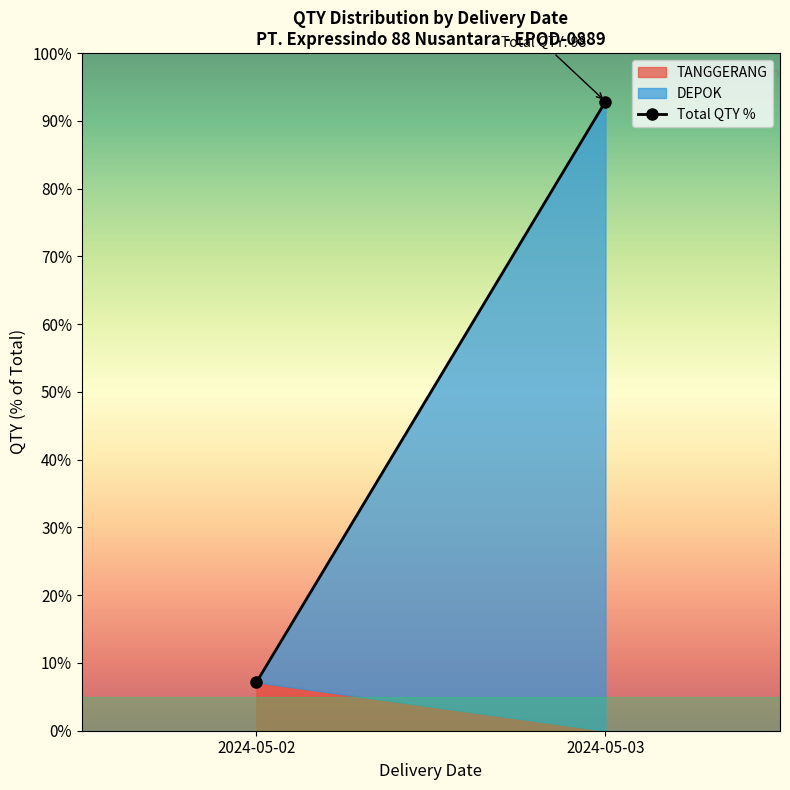

List the labels in order of value, largest first.

2024-05-03, 2024-05-02